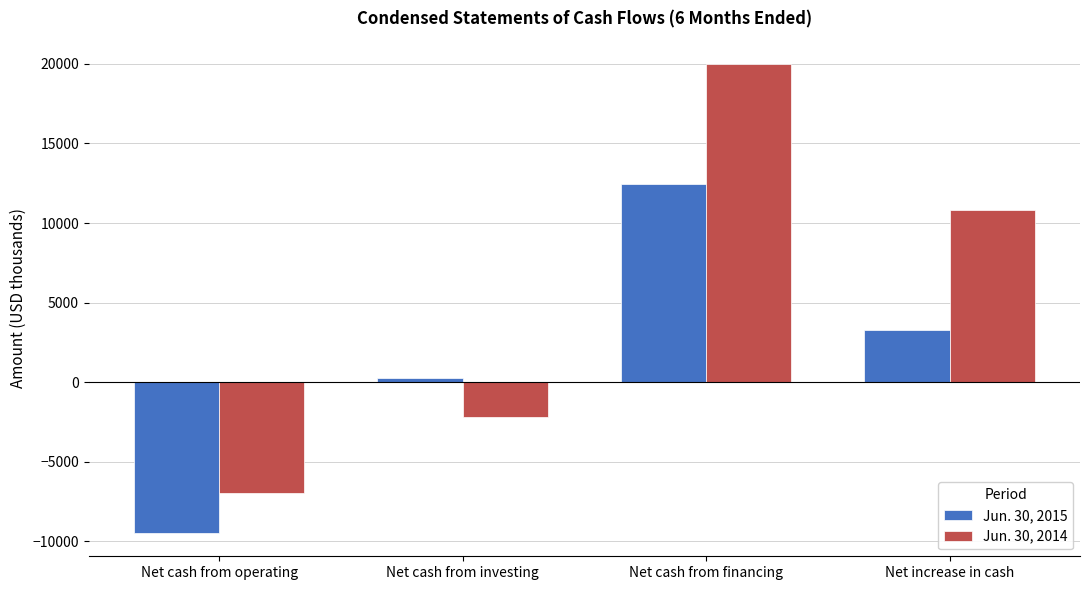

How many negative values does the Jun. 30, 2015 series have?

1